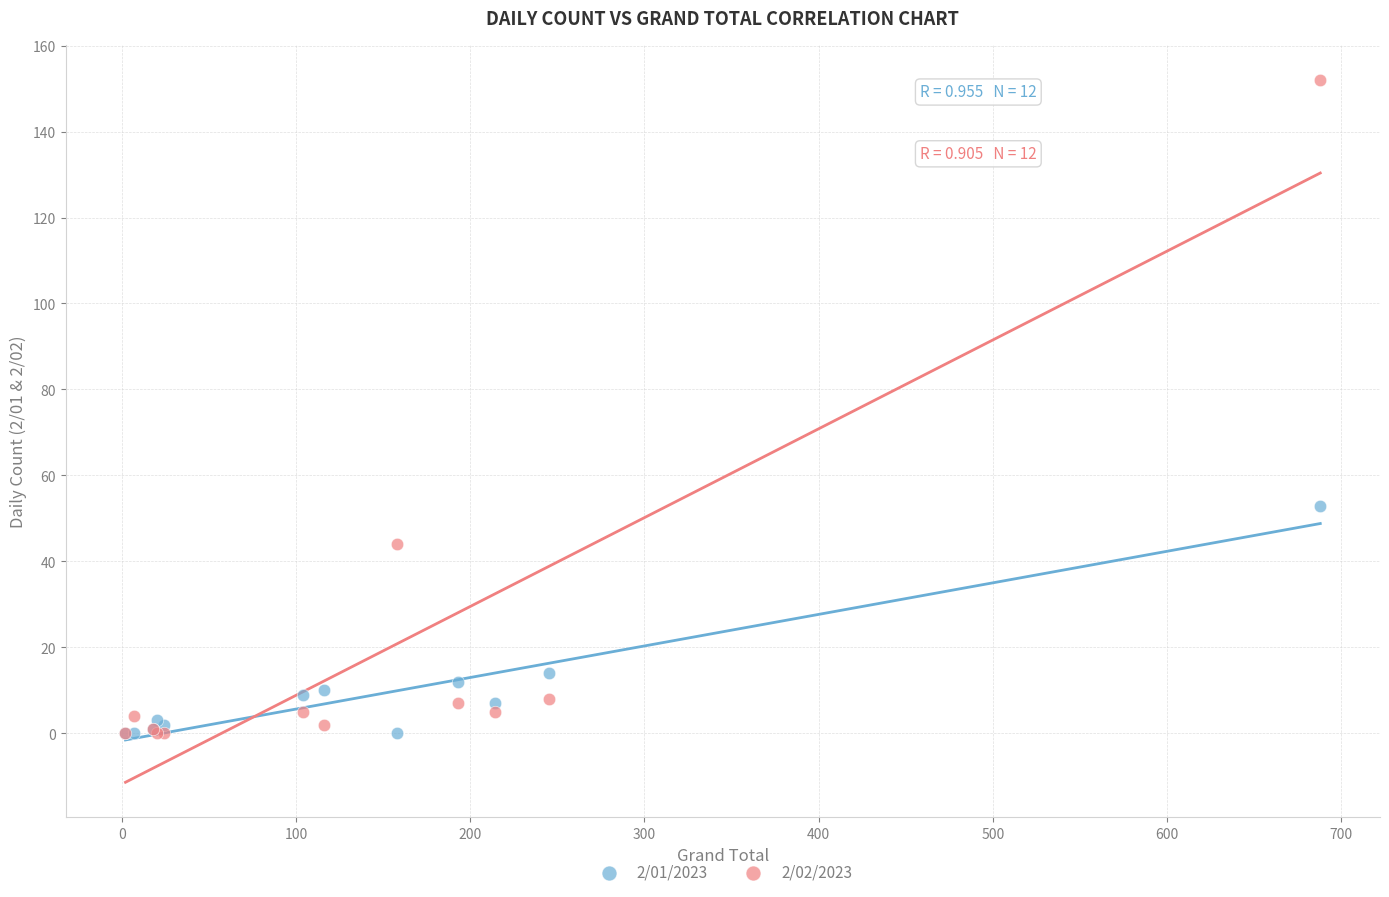

Across all series, what Y value is closest to 76?

53